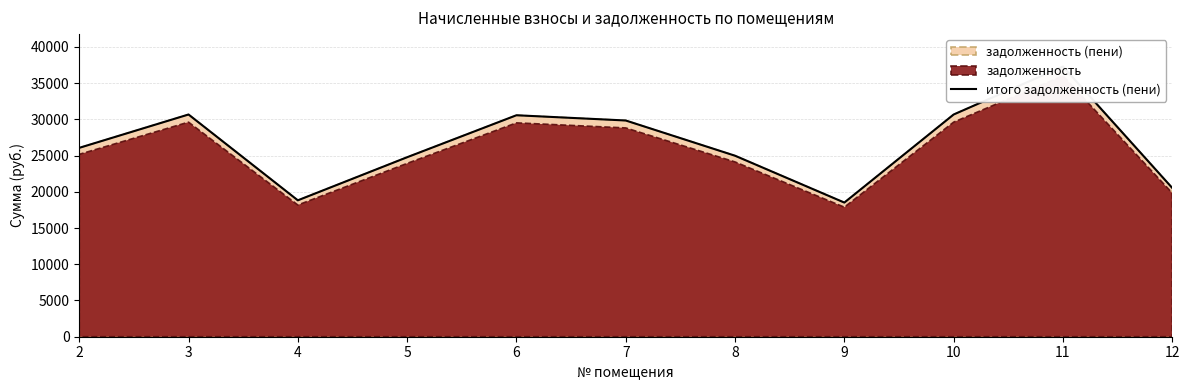

Is it true that the value at 11 is 20324.4?

False